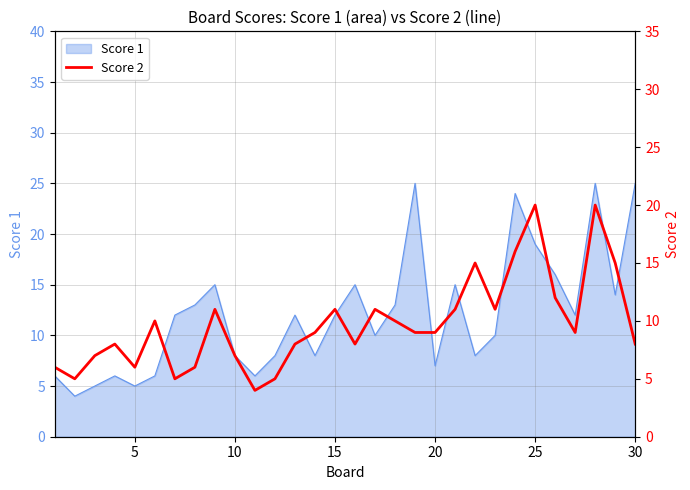

True or false: Score 1 has a value of 25 at 30.

True